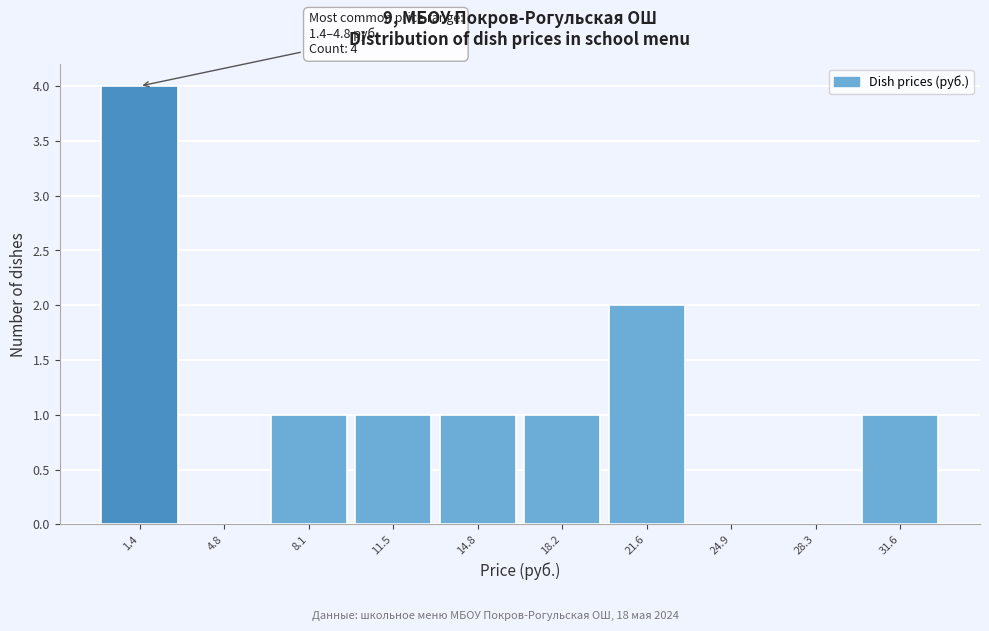

Reading left to right, transcribe all the data shown in this chart.

1.4=4	4.8=0	8.1=1	11.5=1	14.8=1	18.2=1	21.6=2	24.9=0	28.3=0	31.6=1